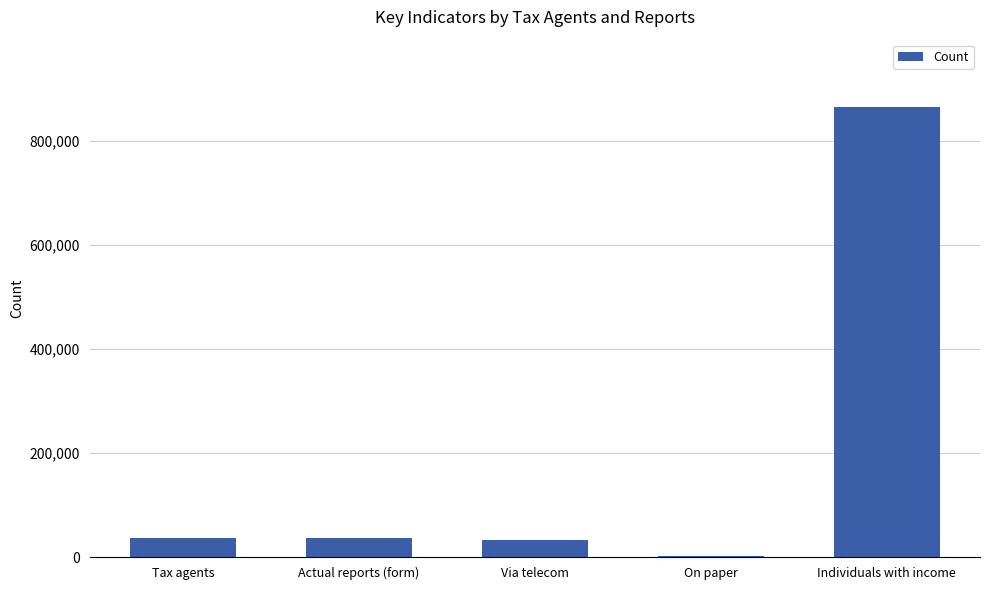

Are the bars horizontal?

No